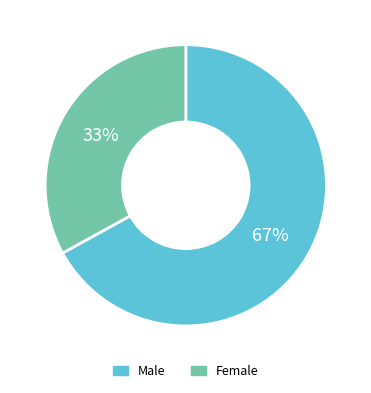

Rank the categories by value from lowest to highest.

Female, Male